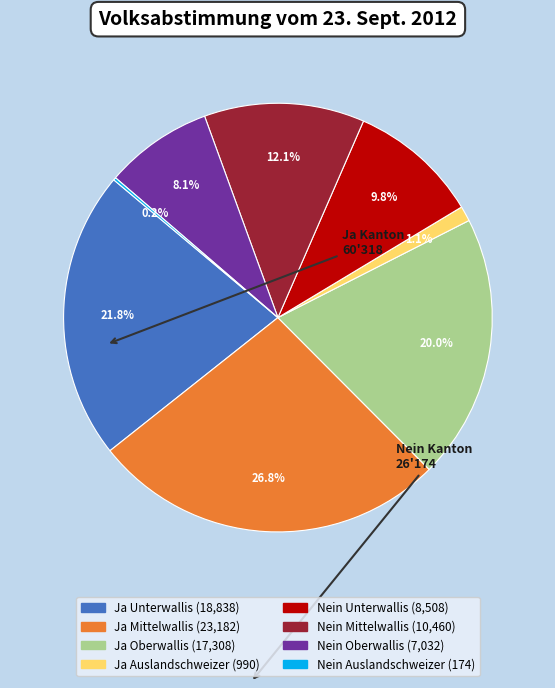

The Ja Oberwallis slice represents 20% of the pie. True or false?

True